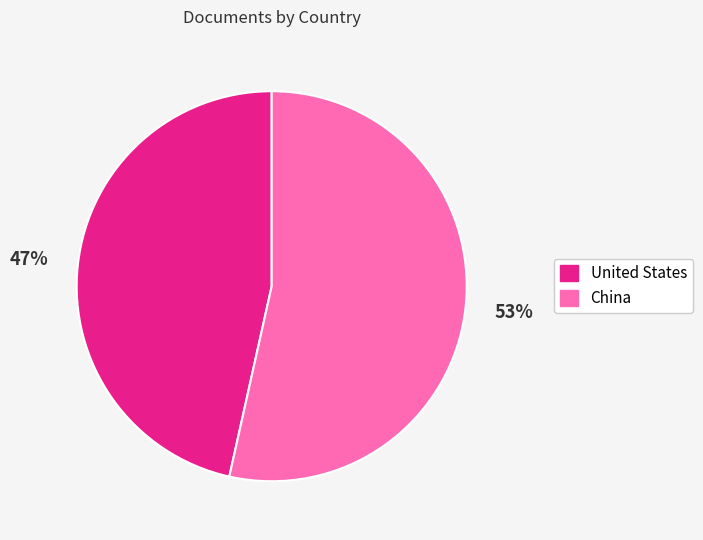

Do China and United States together represent more than half of the pie?

Yes